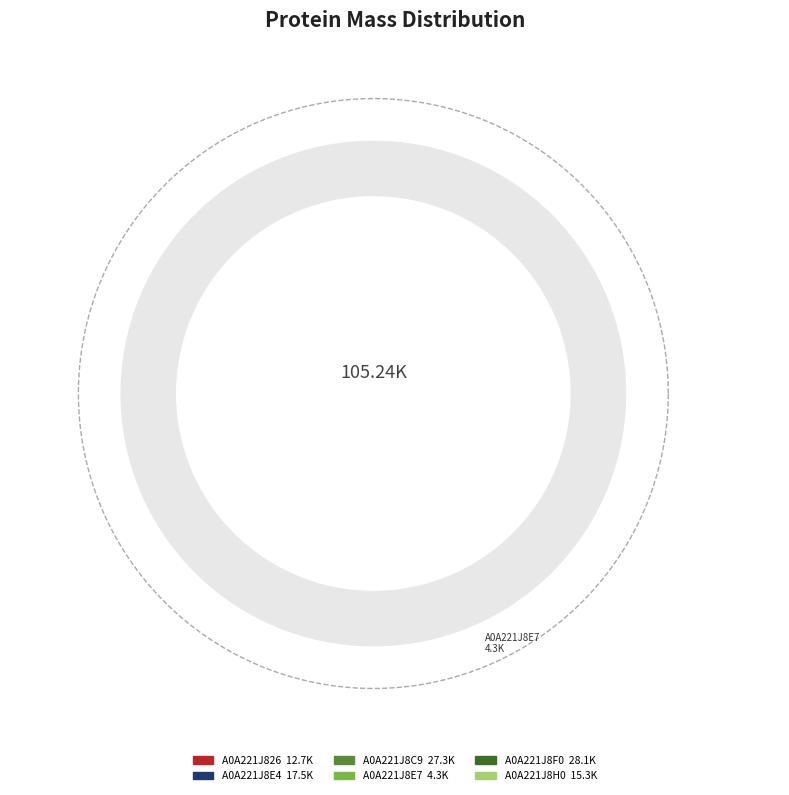

Which has a higher value, A0A221J8E7 or A0A221J826?

A0A221J826